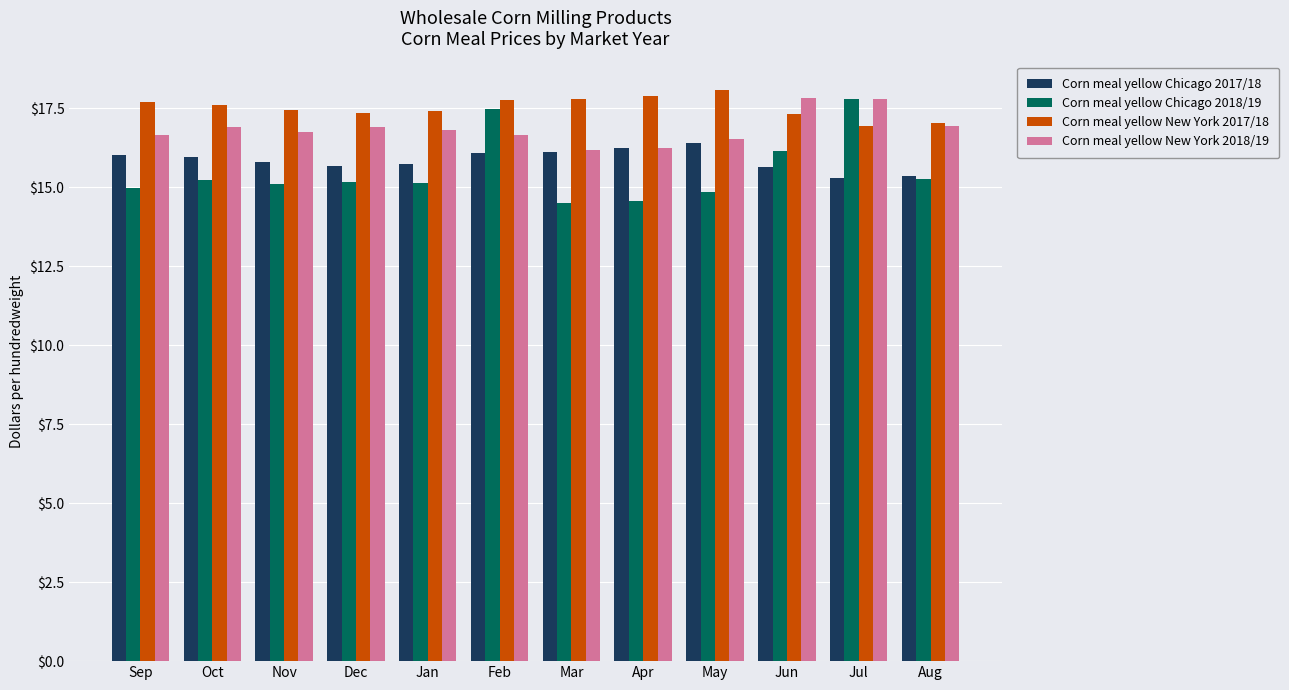

Is it true that Corn meal yellow New York 2018/19 equals 16.9 at Aug?

True